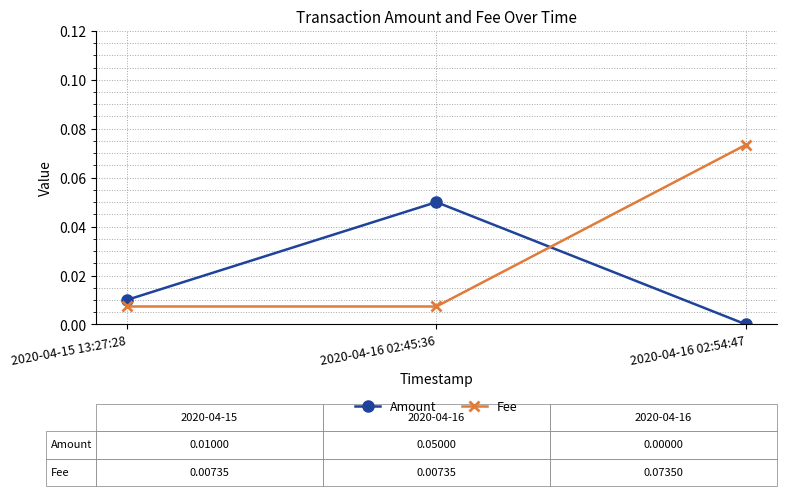

Which series has the largest total across all categories?

Fee